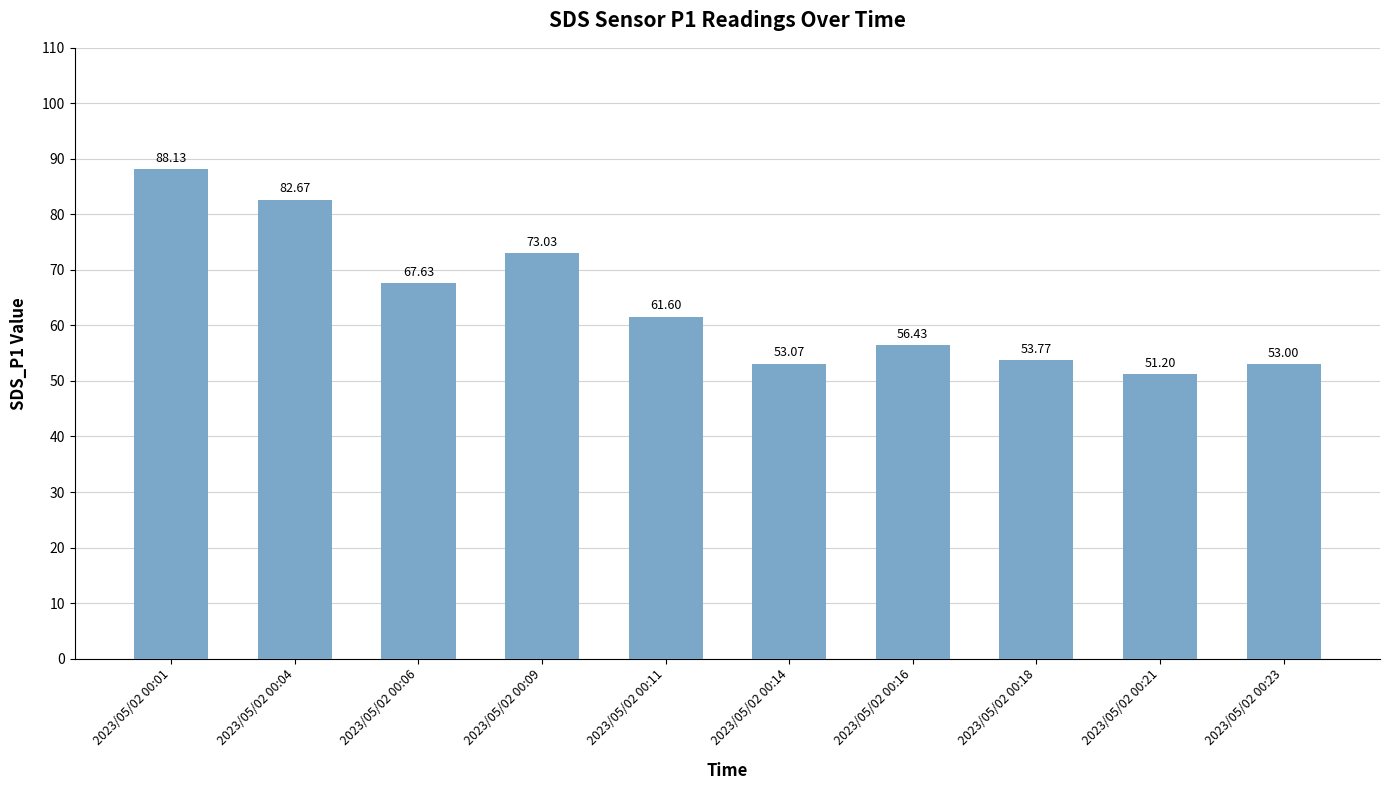

What is the ratio of the value at 2023/05/02 00:09 to the value at 2023/05/02 00:14?

1.4